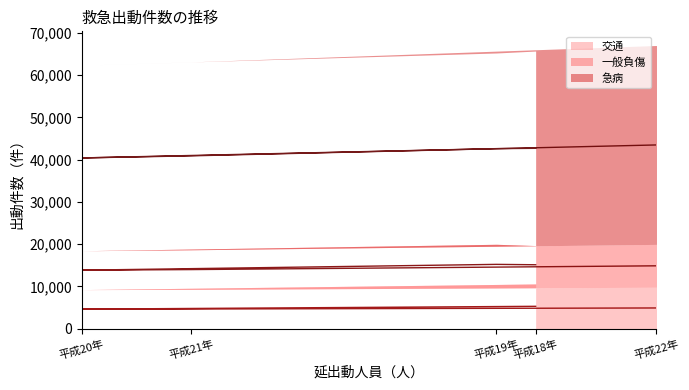

Reading right to left, what are all the values shown in this chart?

交通: 9800	9301	9243	10462	10585
一般負傷: 10143	9362	9195	9503	9076
急病: 47054	44452	43917	45260	46021